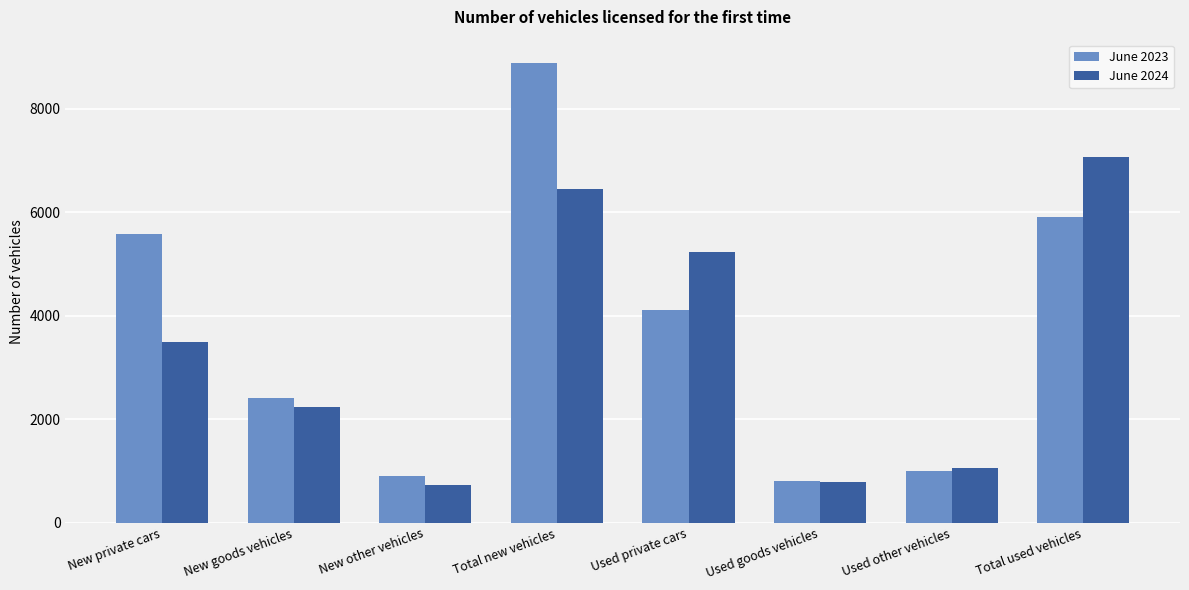

What is the difference between the June 2024 values at New goods vehicles and Used other vehicles?

1185